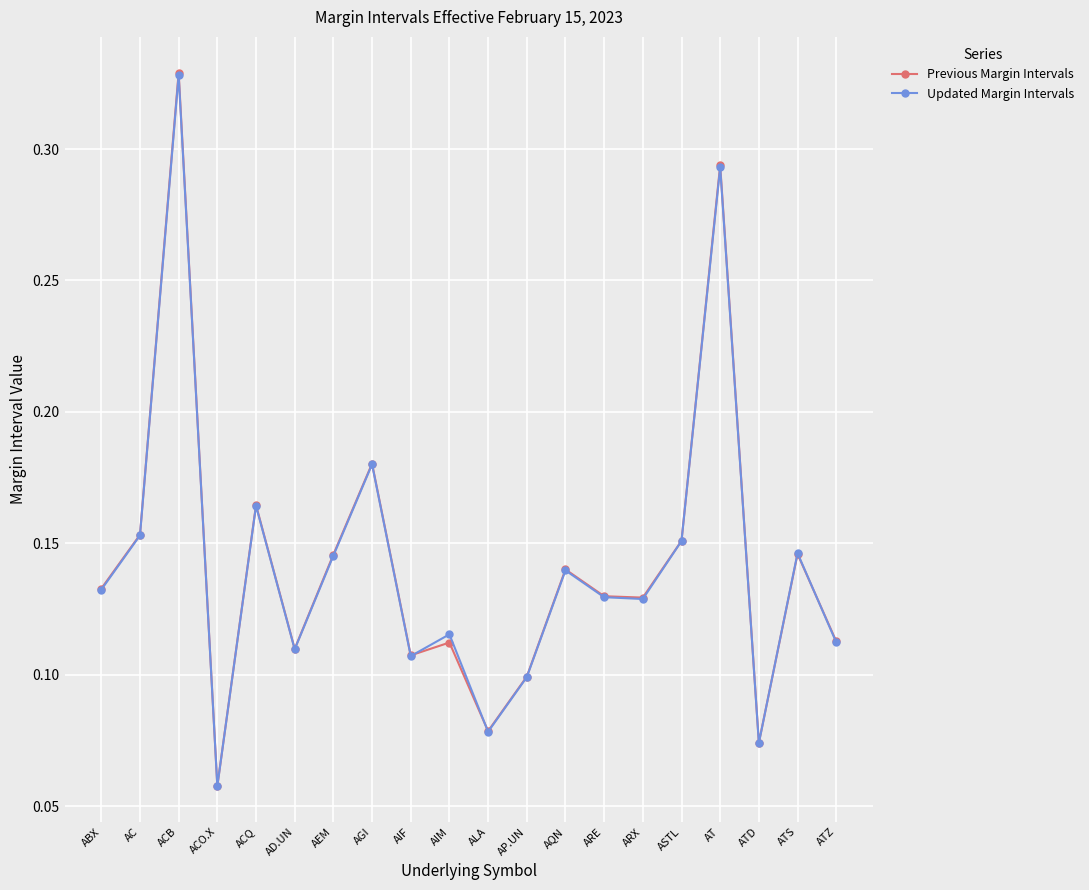

Where is the first local maximum for Previous Margin Intervals?

ACB